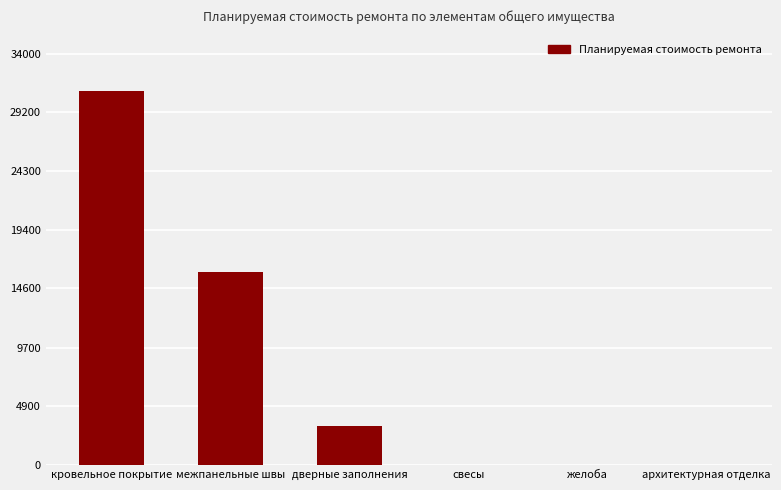

What is the sum of the values at дверные заполнения and свесы?

3224.1